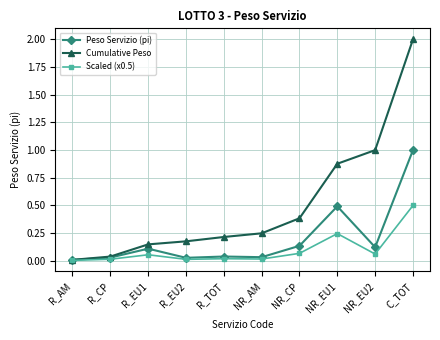

At which category does Scaled (x0.5) reach its first local peak?

R_EU1